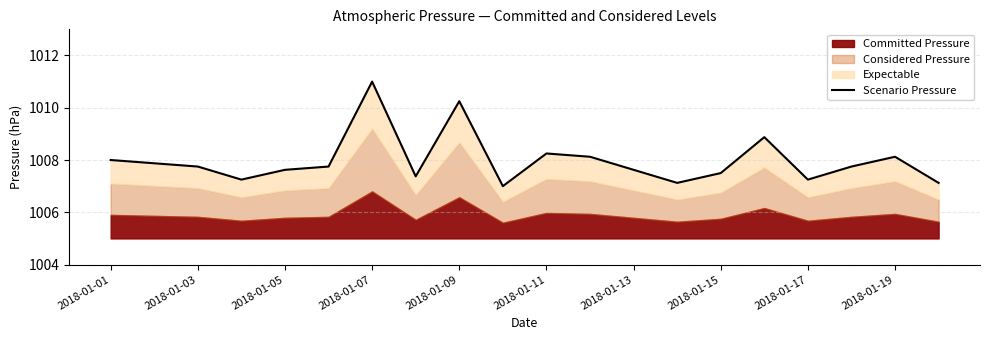

What is the approximate value at 2018-01-17?

1007.2